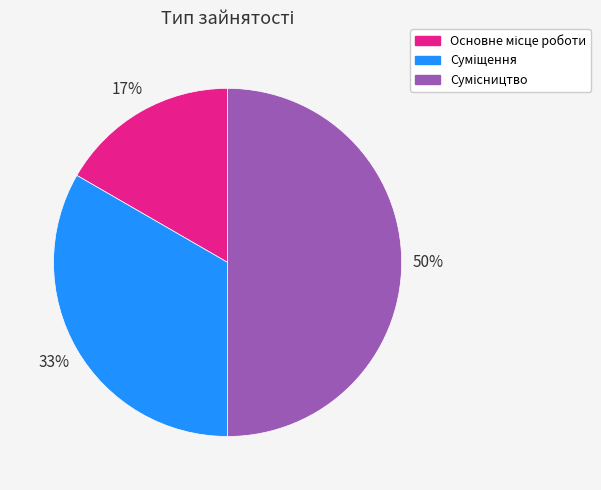

To the nearest percent, what is the difference between the largest and smallest slice percentages?

33%